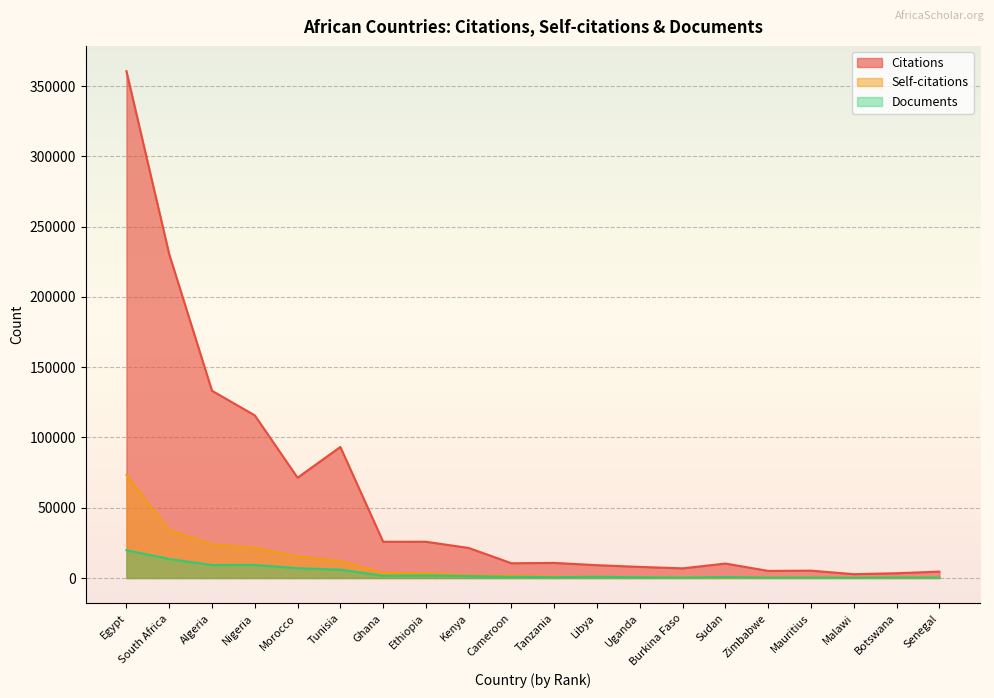

Which series changed the most between Uganda and Burkina Faso?

Citations